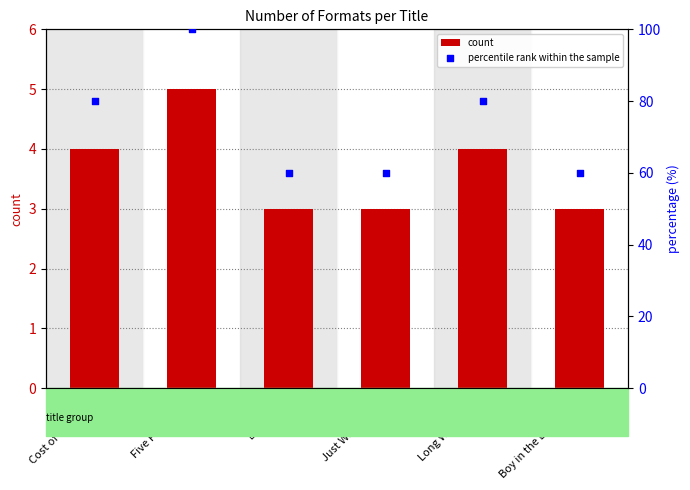

Is the value of percentile rank within the sample at Cost of Knowing greater than the value of count at Long Way Down?

Yes